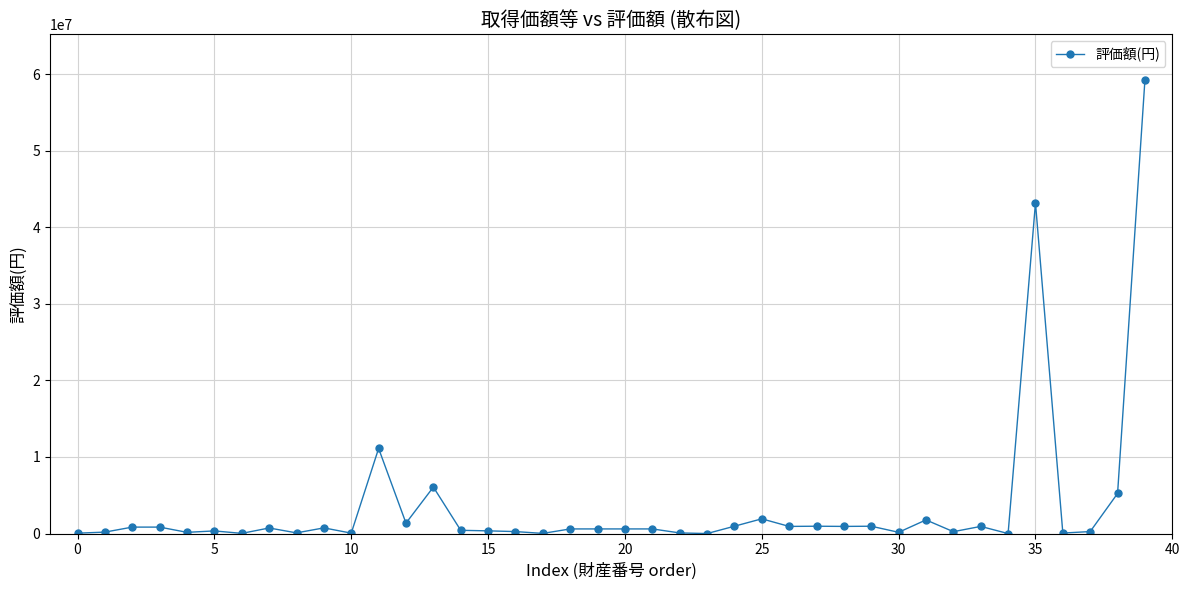

What is the greatest value displayed?

59284368